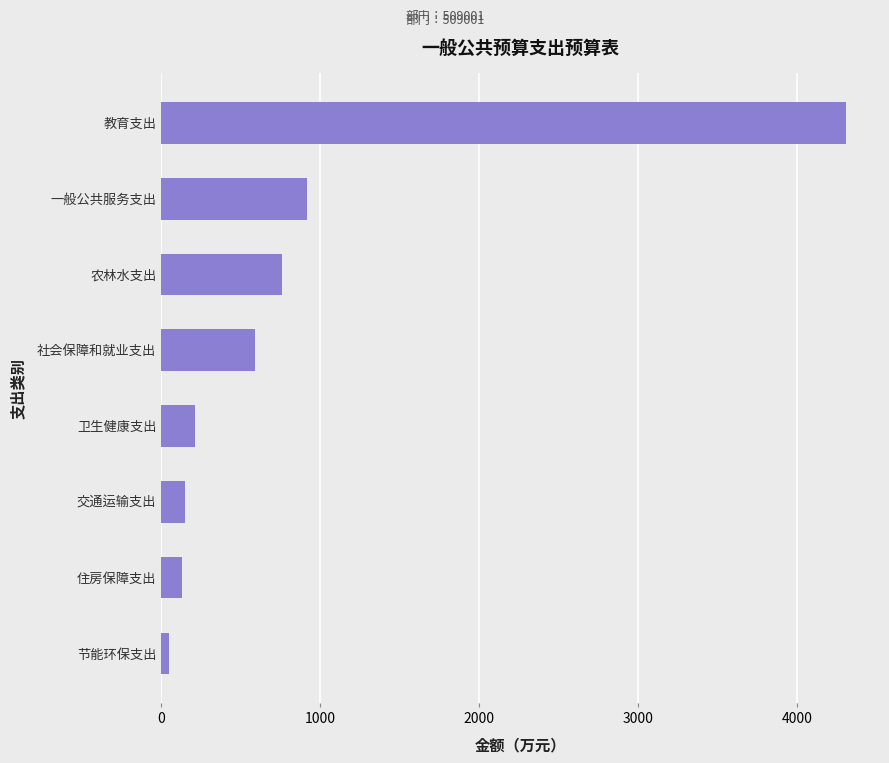

At which label is the value closest to 2177?

一般公共服务支出